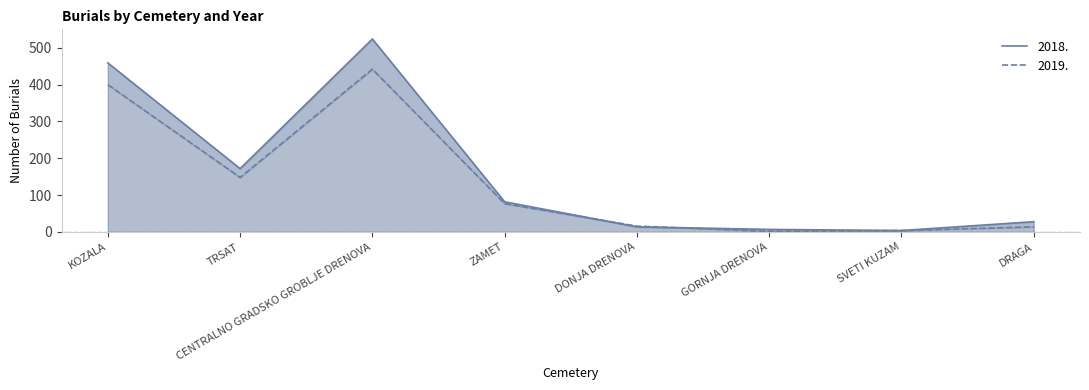

Is it true that 2018. equals 28 at DRAGA?

True